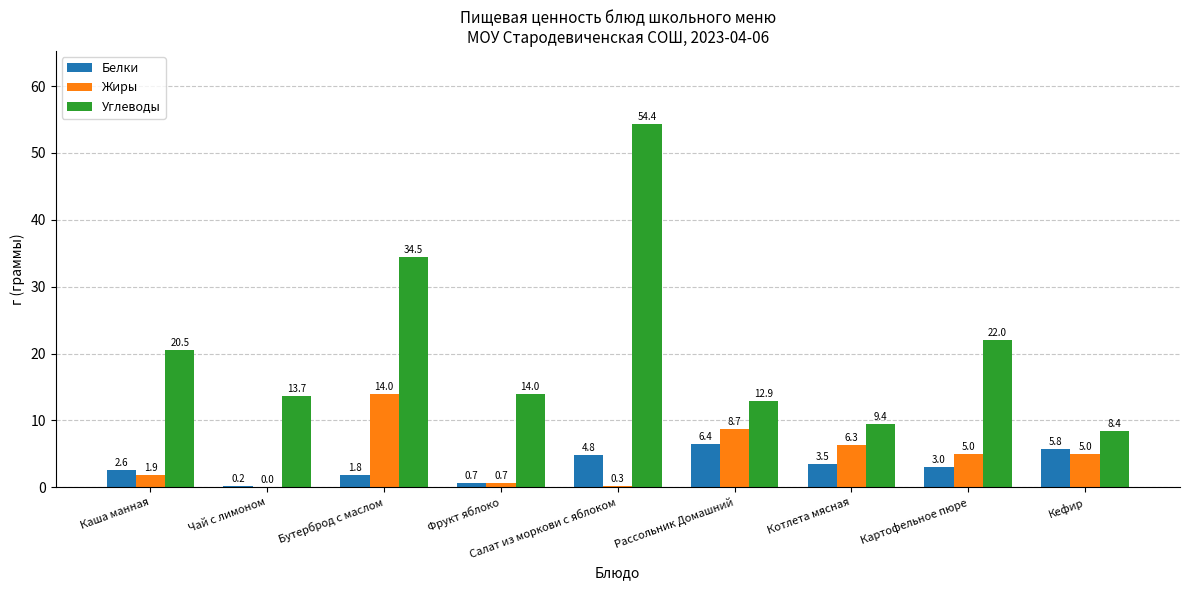

Read the Белки value at Котлета мясная.

3.5